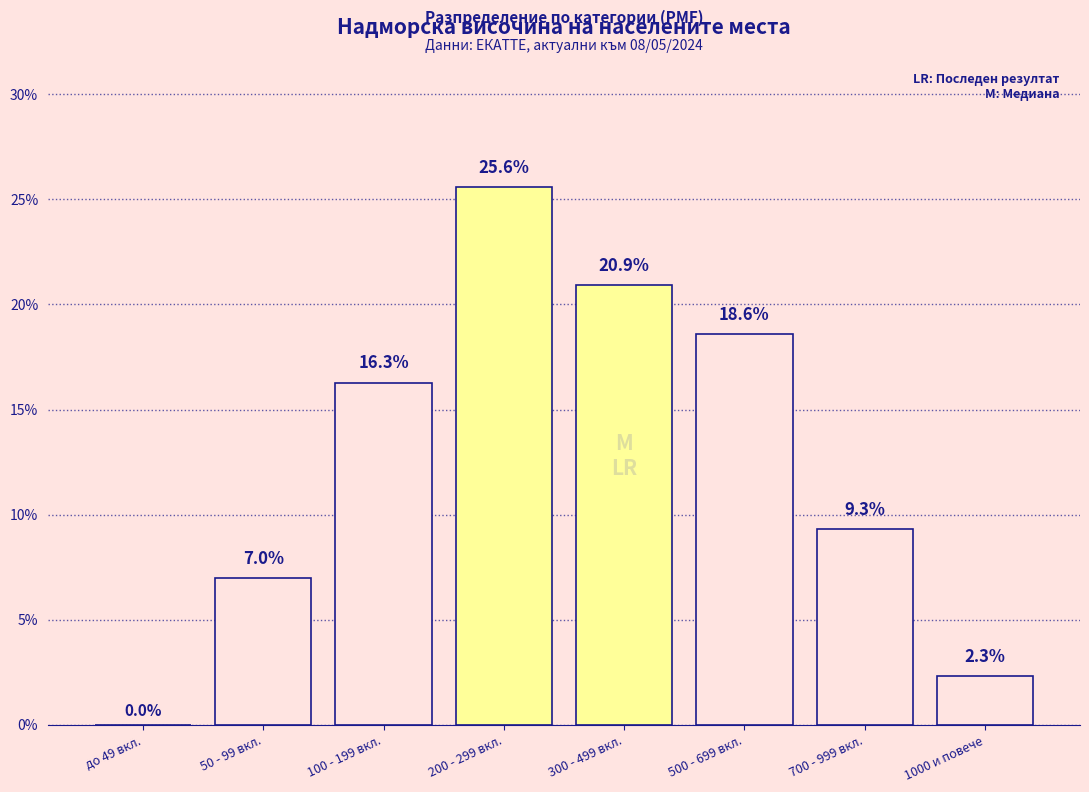

Reading right to left, transcribe all the data shown in this chart.

1000 и повече=2.3	700 - 999 вкл.=9.3	500 - 699 вкл.=18.6	300 - 499 вкл.=20.9	200 - 299 вкл.=25.6	100 - 199 вкл.=16.3	50 - 99 вкл.=7.0	до 49 вкл.=0.0